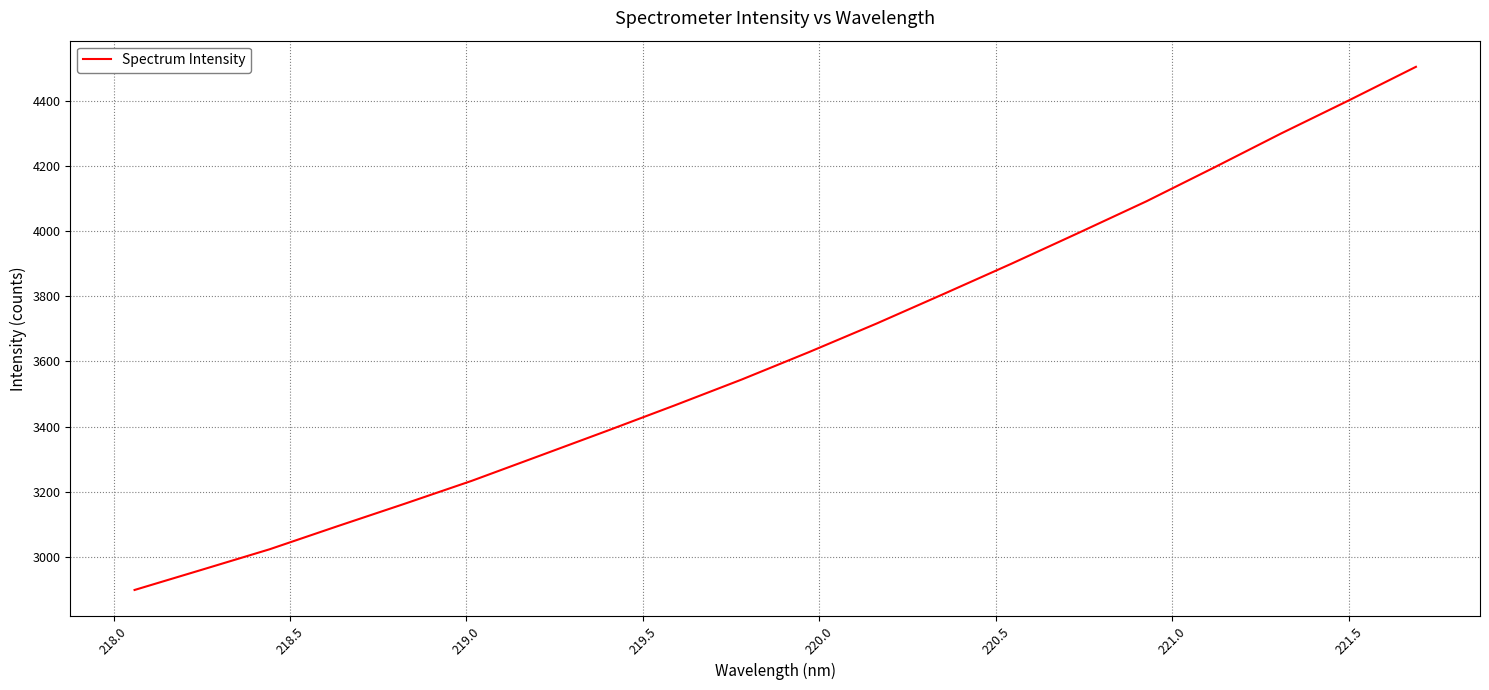

What is the greatest value displayed?

4505.7